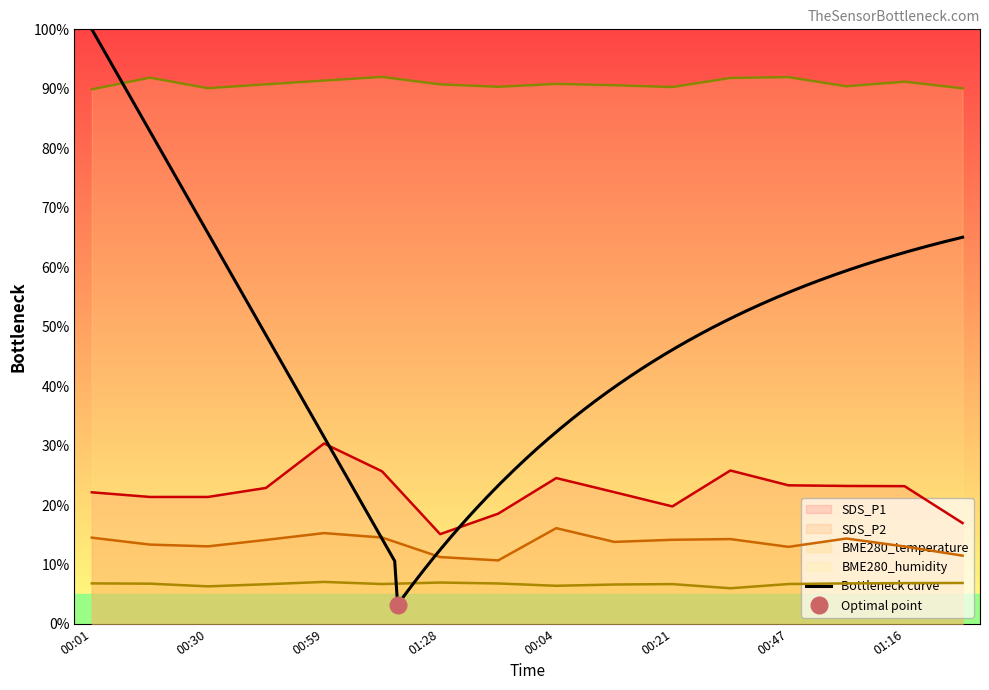

What is the label of the 6th point from the right?

00:21